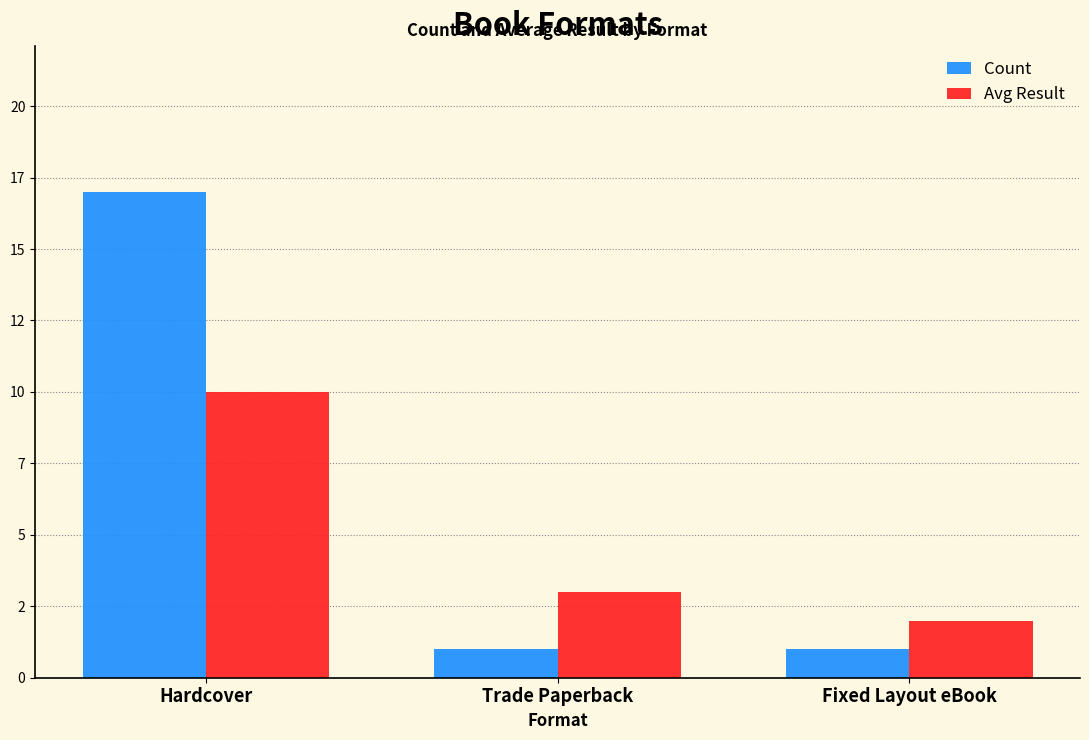

Is the value of Count at Fixed Layout eBook greater than the value of Avg Result at Trade Paperback?

No